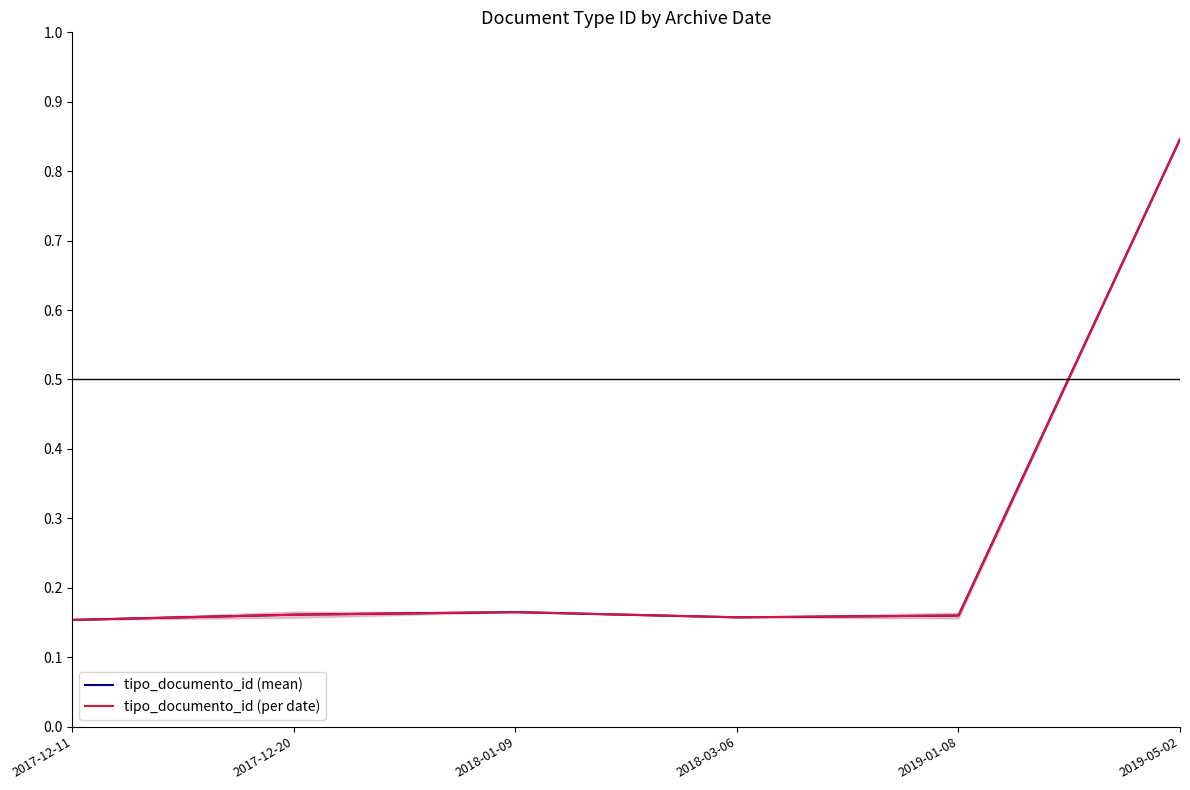

What is the total value across all series at 2019-05-02?

1.7